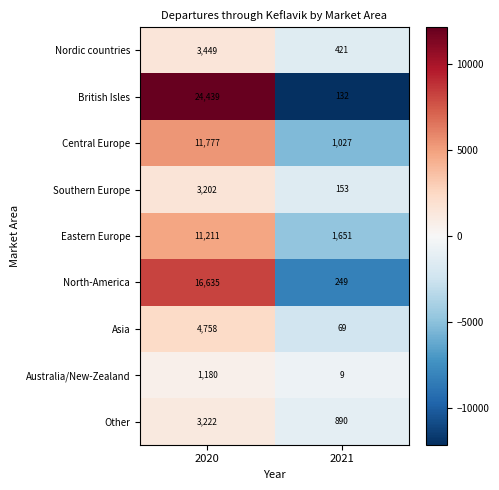

Reading left to right, transcribe all the data shown in this chart.

Nordic countries: 3449	421
British Isles: 24439	132
Central Europe: 11777	1027
Southern Europe: 3202	153
Eastern Europe: 11211	1651
North-America: 16635	249
Asia: 4758	69
Australia/New-Zealand: 1180	9
Other: 3222	890